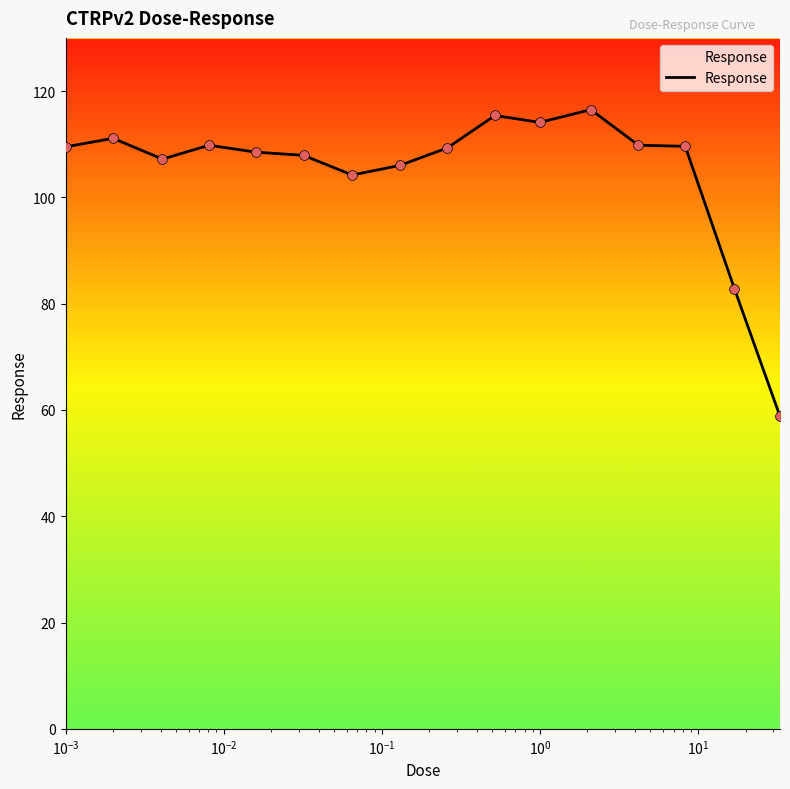

What is the smallest value displayed?

58.8